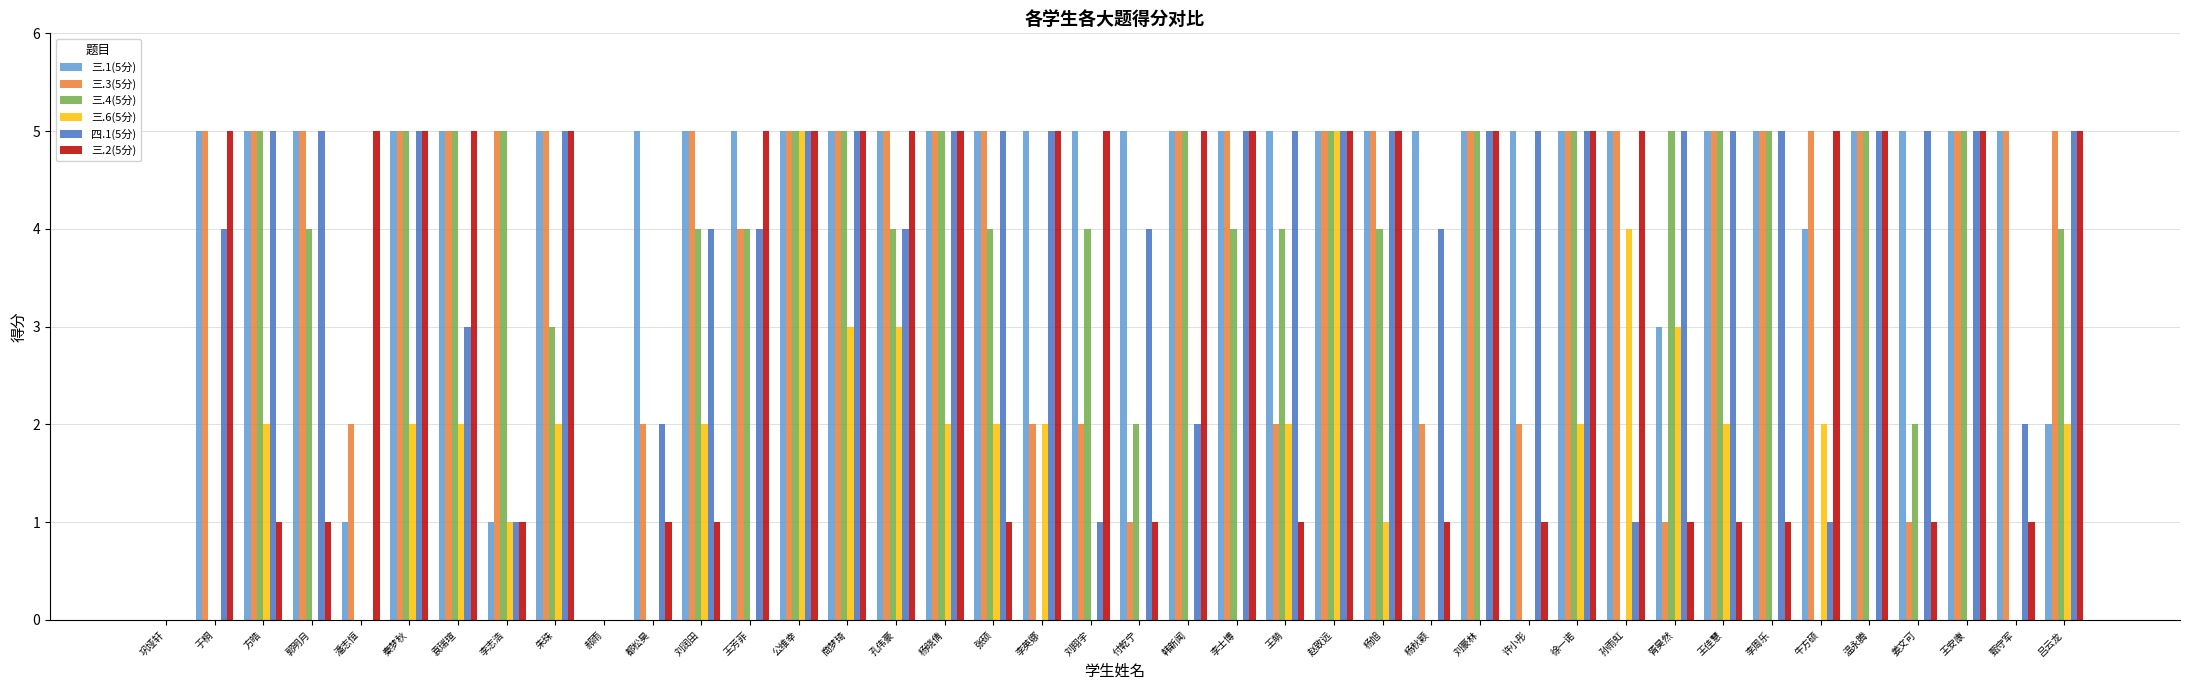

Reading left to right, extract all data points from this chart.

三.1(5分): 0	5	5	5	1	5	5	1	5	0	5	5	5	5	5	5	5	5	5	5	5	5	5	5	5	5	5	5	5	5	5	3	5	5	4	5	5	5	5	2
三.3(5分): 0	5	5	5	2	5	5	5	5	0	2	5	4	5	5	5	5	5	2	2	1	5	5	2	5	5	2	5	2	5	5	1	5	5	5	5	1	5	5	5
三.4(5分): 0	0	5	4	0	5	5	5	3	0	0	4	4	5	5	4	5	4	0	4	2	5	4	4	5	4	0	5	0	5	0	5	5	5	0	5	2	5	0	4
三.6(5分): 0	0	2	0	0	2	2	1	2	0	0	2	0	5	3	3	2	2	2	0	0	0	0	2	5	1	0	0	0	2	4	3	2	0	2	0	0	0	0	2
四.1(5分): 0	4	5	5	0	5	3	1	5	0	2	4	4	5	5	4	5	5	5	1	4	2	5	5	5	5	4	5	5	5	1	5	5	5	1	5	5	5	2	5
三.2(5分): 0	5	1	1	5	5	5	1	5	0	1	1	5	5	5	5	5	1	5	5	1	5	5	1	5	5	1	5	1	5	5	1	1	1	5	5	1	5	1	5